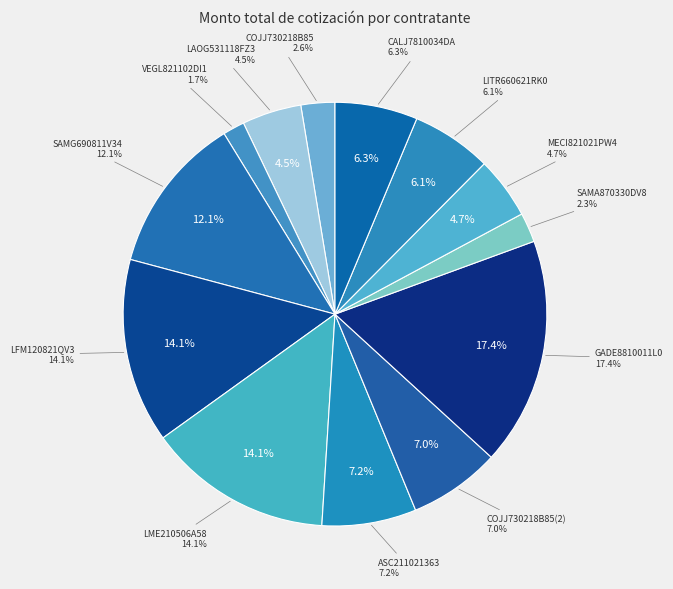

Count the number of slices in the pie.

13